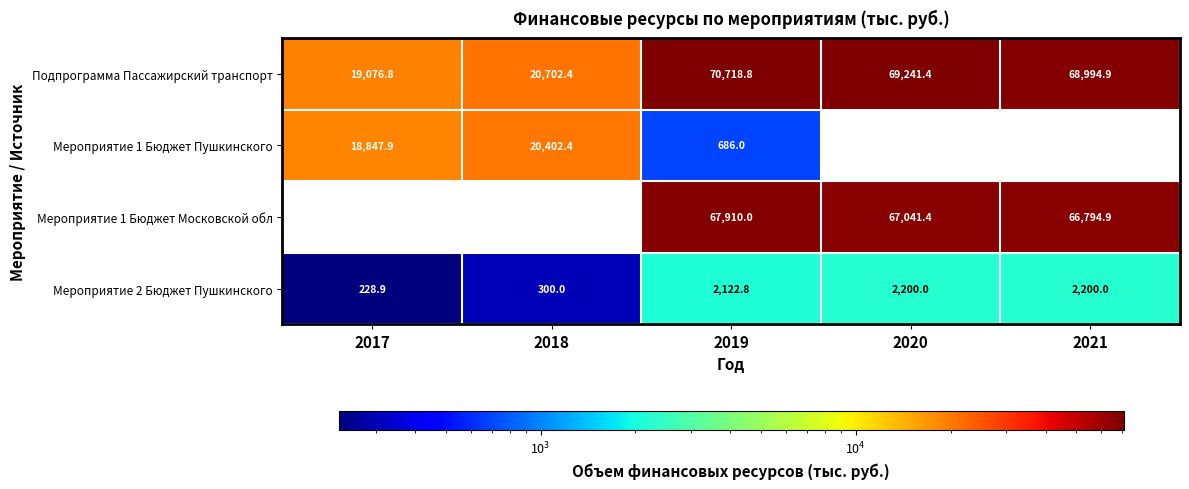

What is the difference between the second highest and second lowest values in the Мероприятие 2 Бюджет Пушкинского series?

1900.0